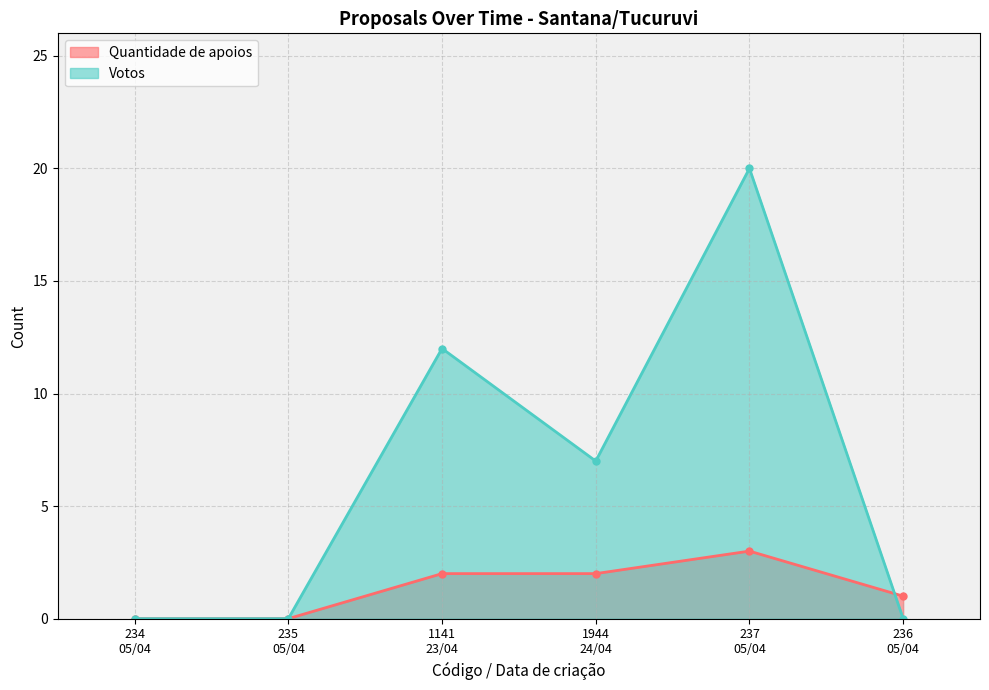

Which series changed the most between 234
05/04 and 235
05/04?

Quantidade de apoios